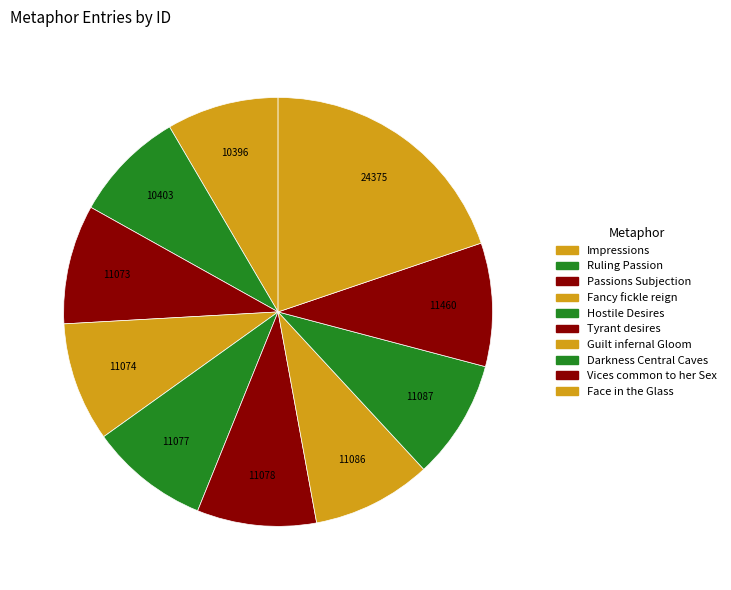

The Ruling Passion slice represents 1% of the pie. True or false?

False